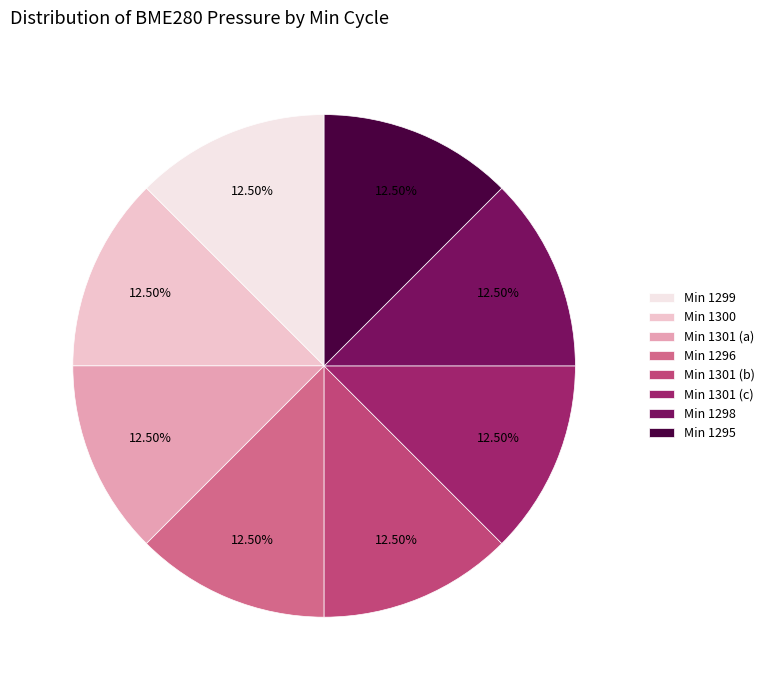

Approximately how many times larger is the value at Min 1301 (c) compared to Min 1296?

1.0